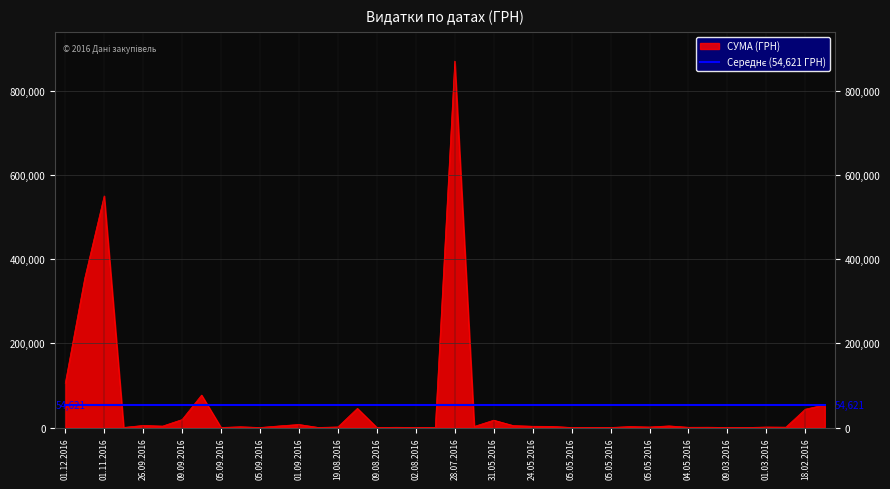

Which series has the widest spread of values?

СУМА (ГРН)